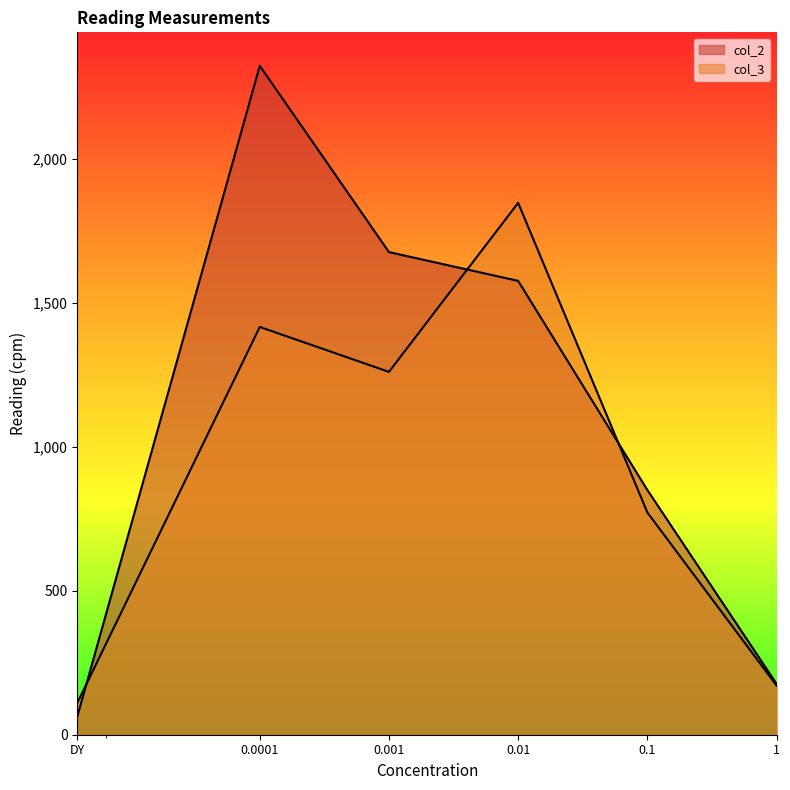

List the labels in order of col_2 value, largest first.

0.0001, 0.001, 0.01, 0.1, 1, DY